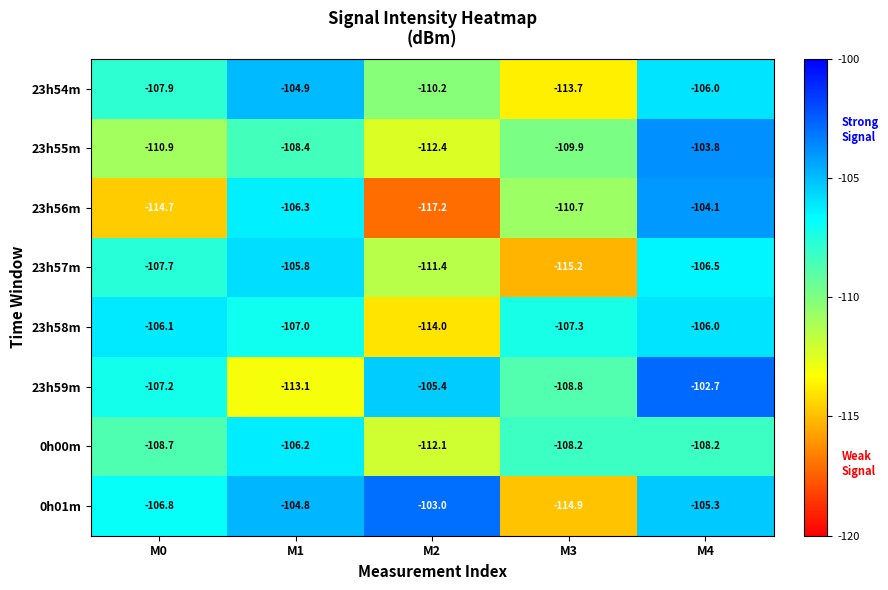

What is the sum of the 23h58m values at M1 and M0?

-213.1